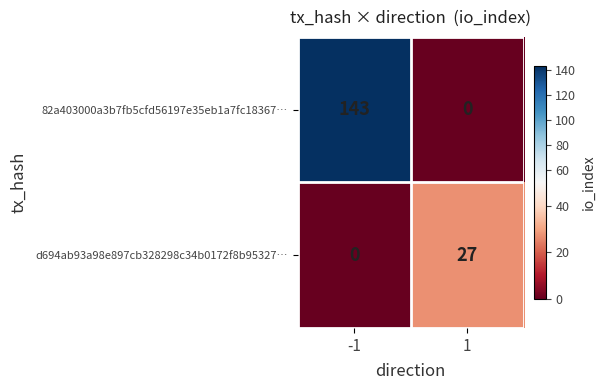

What is the spread (max minus min) of values at -1?

143